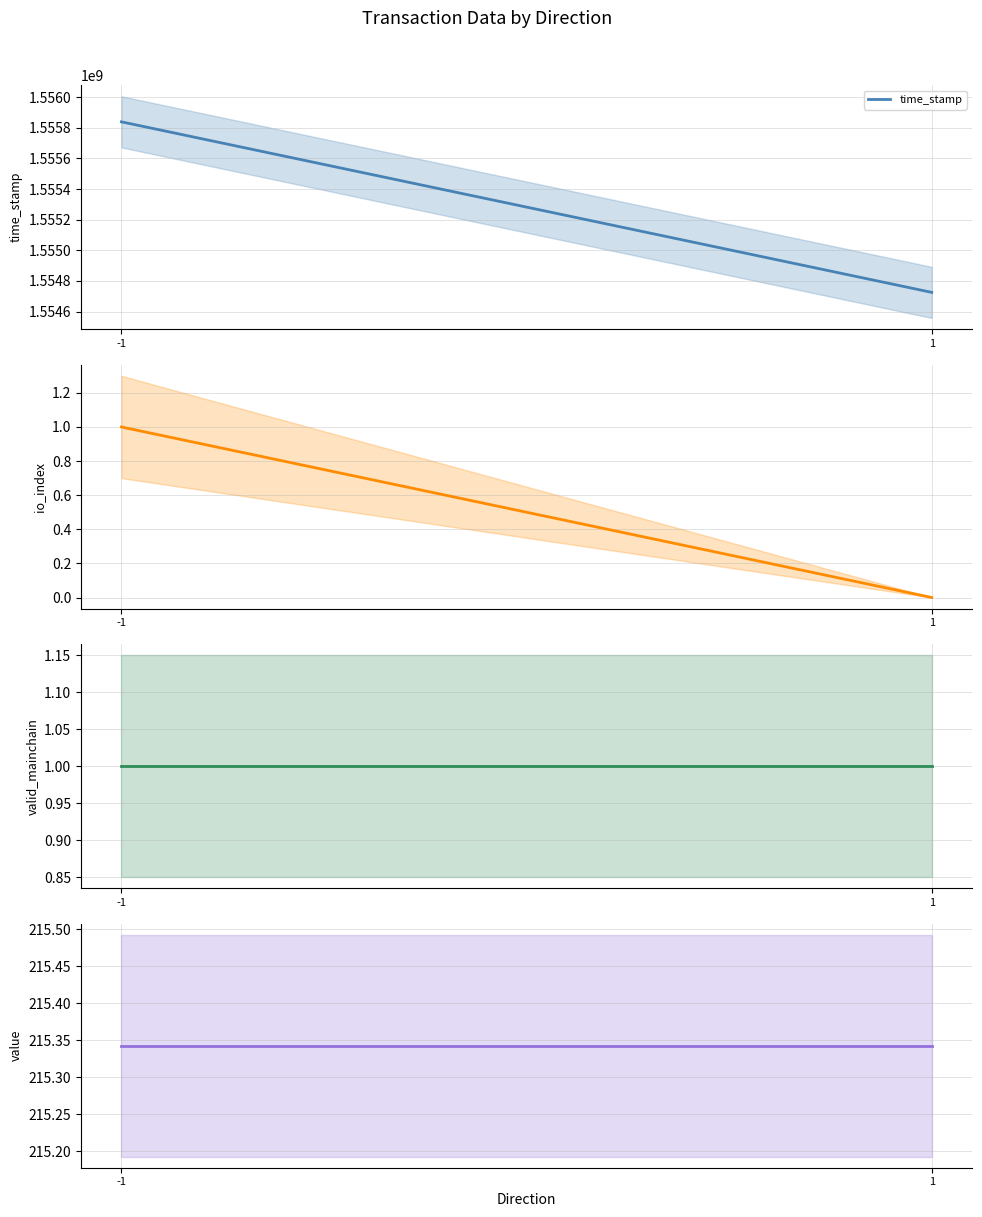

Does the chart have visible grid lines?

Yes